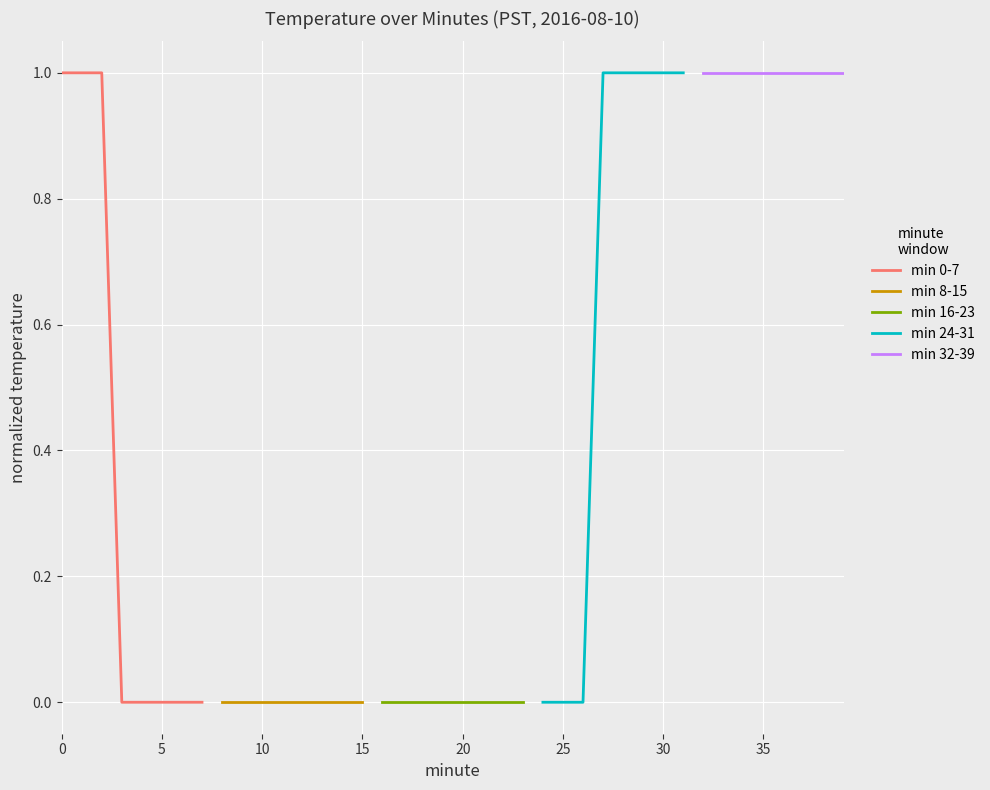

True or false: min 8-15 and min 16-23 intersect in this chart.

False